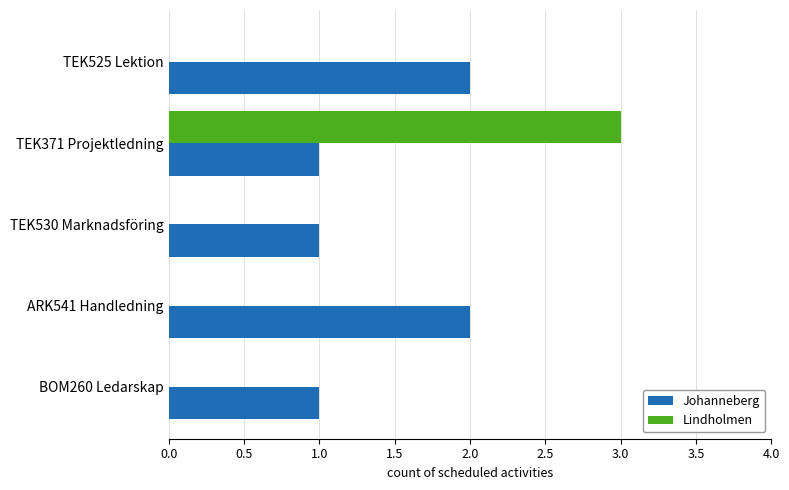

How many distinct data groups are displayed?

2